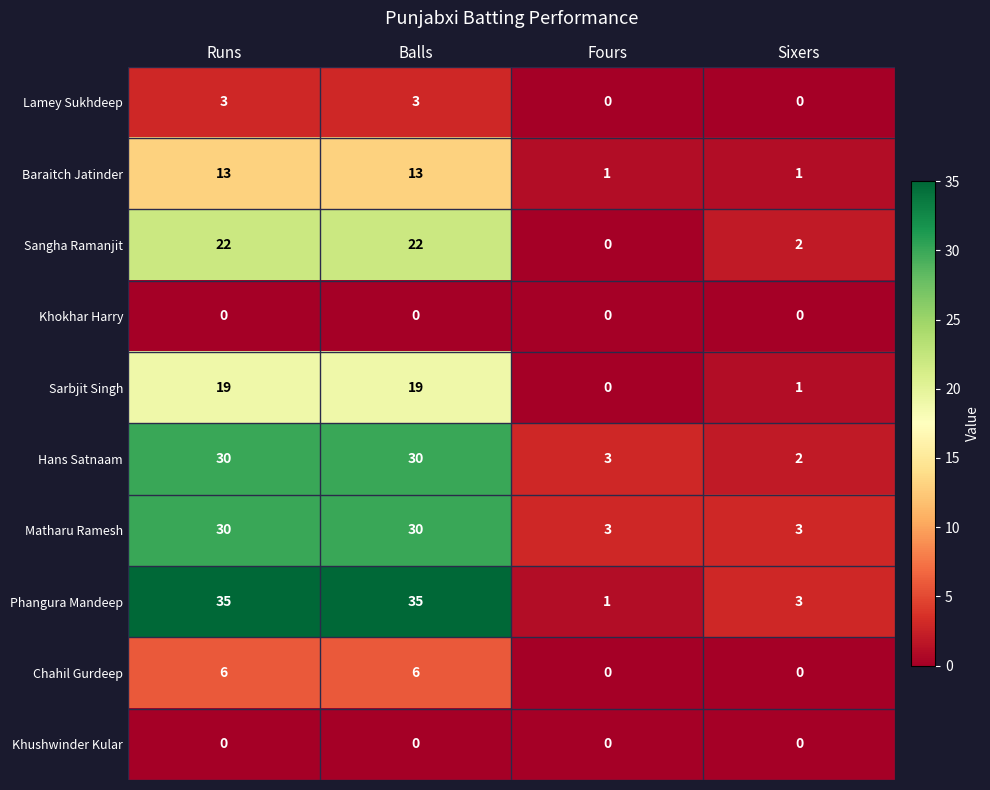

Which series has the widest spread of values?

Phangura Mandeep